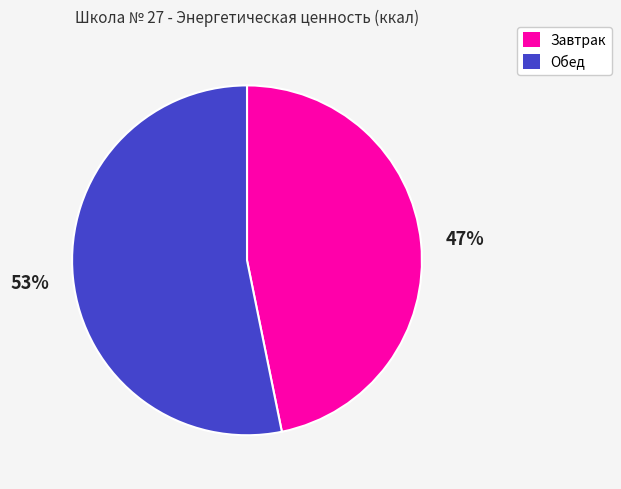

What percentage is the Обед slice, to the nearest percent?

53%